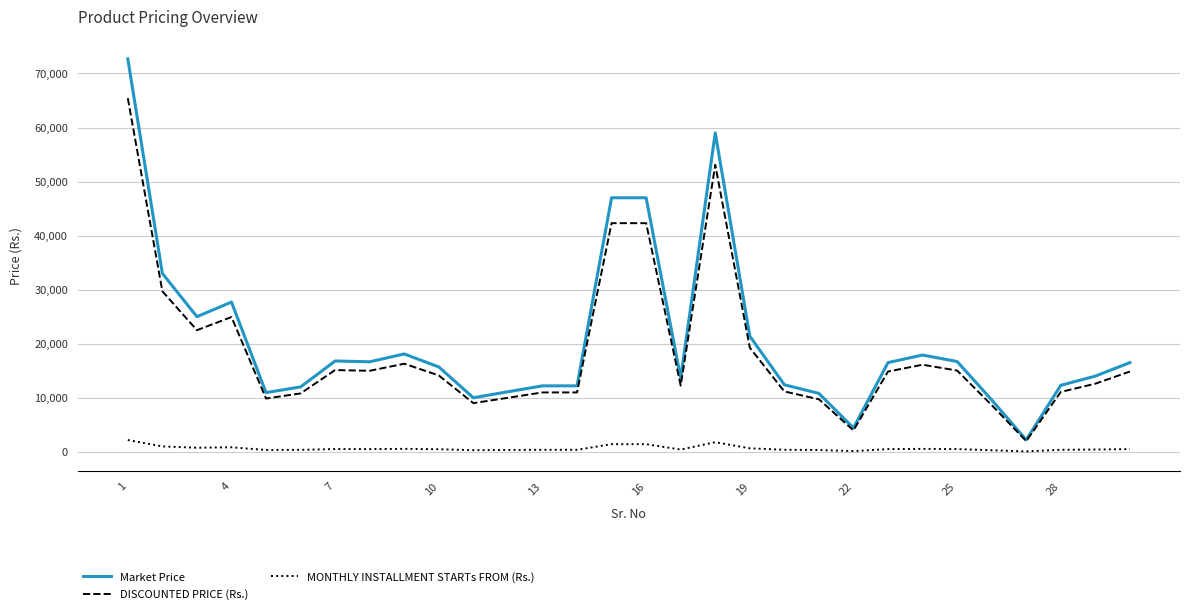

What is the maximum value for DISCOUNTED PRICE (Rs.)?

65430.0